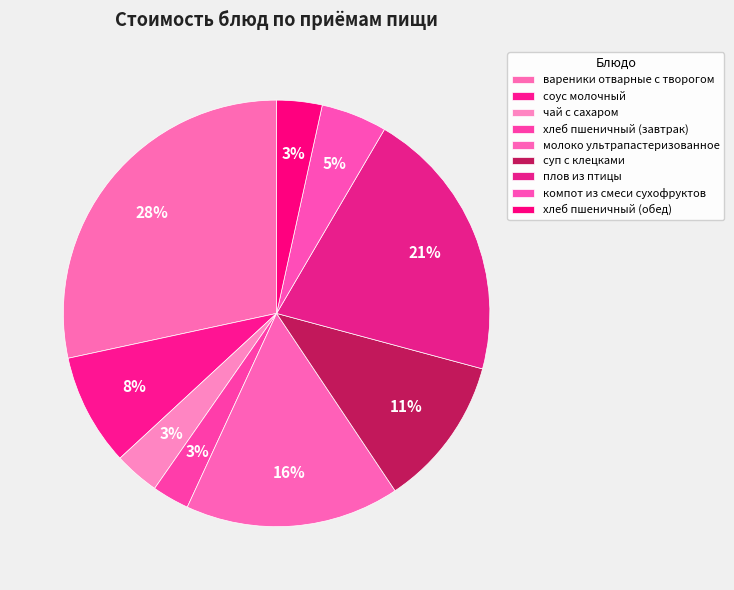

To the nearest percent, what is the difference between the largest and smallest slice percentages?

26%